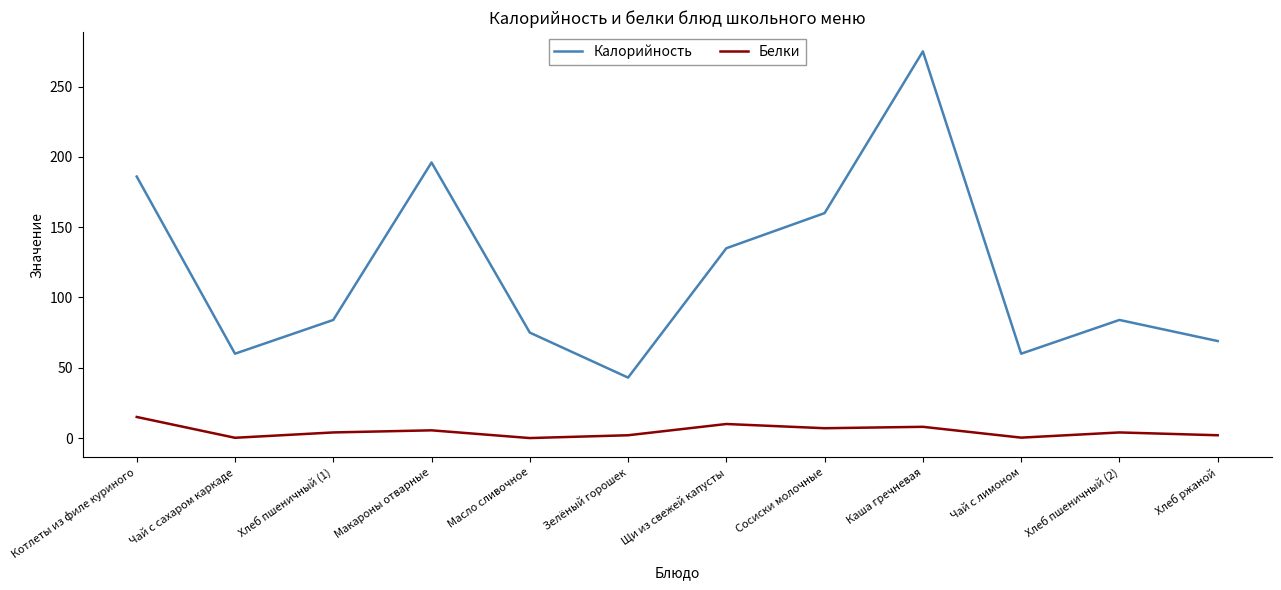

Which series changed the most between Котлеты из филе куриного and Хлеб пшеничный (2)?

Калорийность